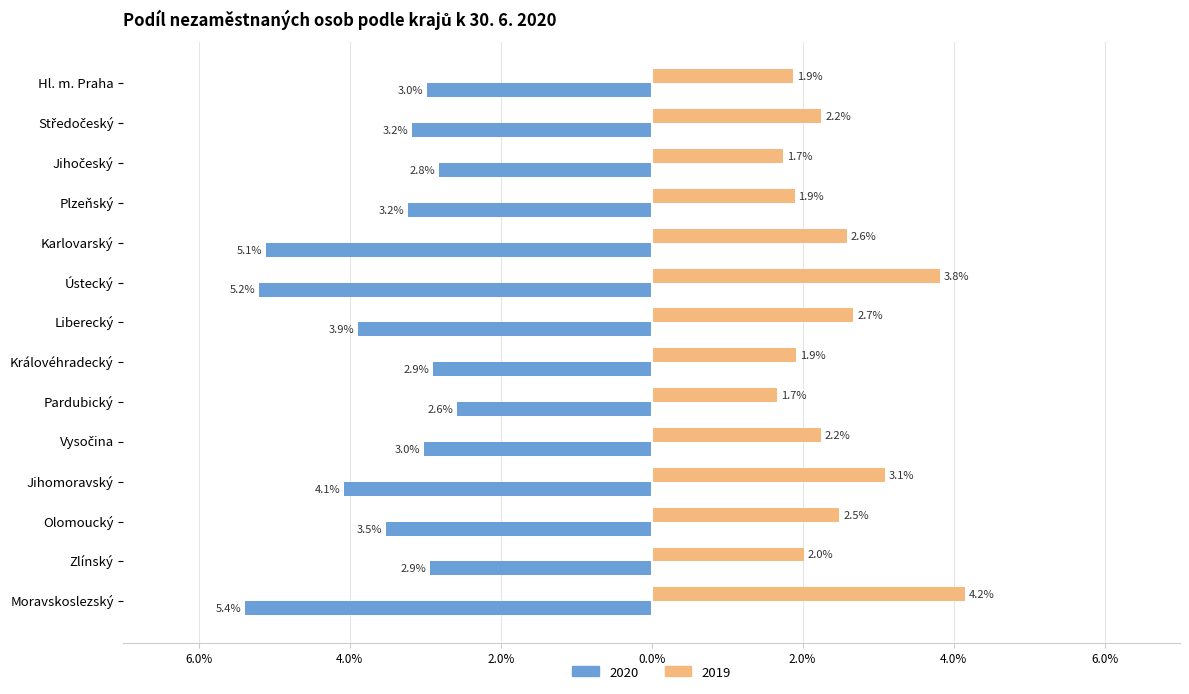

Reading right to left, list all the values displayed in this chart.

celkem 2020: -5.4	-2.9	-3.5	-4.1	-3.0	-2.6	-2.9	-3.9	-5.2	-5.1	-3.2	-2.8	-3.2	-3.0
celkem 2019: 4.2	2.0	2.5	3.1	2.2	1.7	1.9	2.7	3.8	2.6	1.9	1.7	2.2	1.9